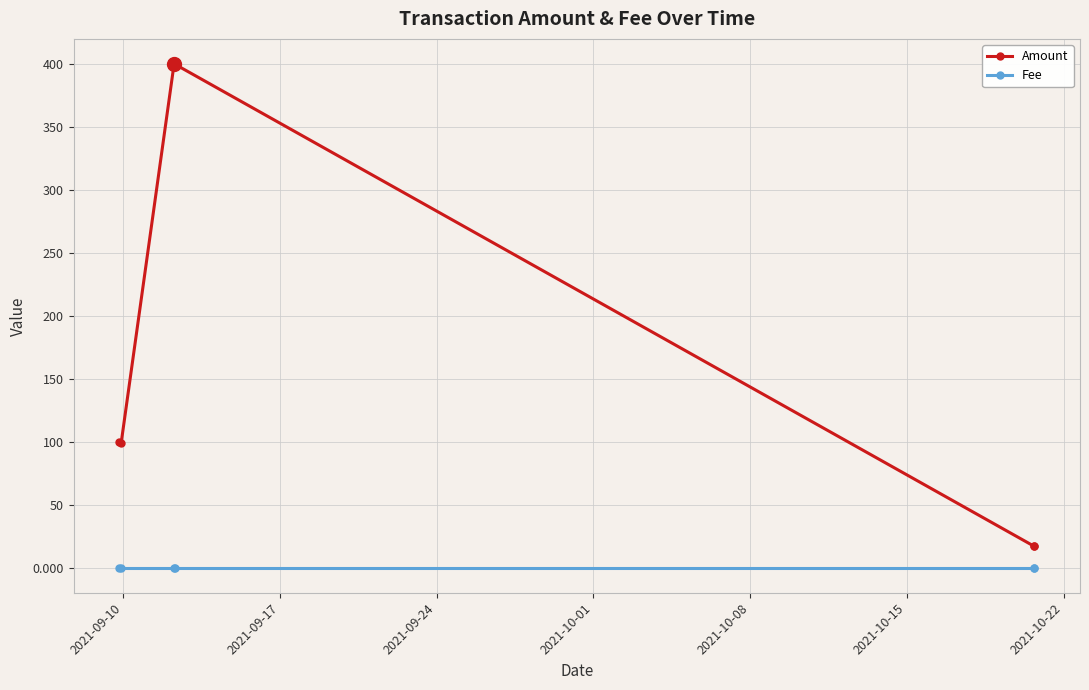

What is the value of the Amount point at the 3rd from the left?

400.0